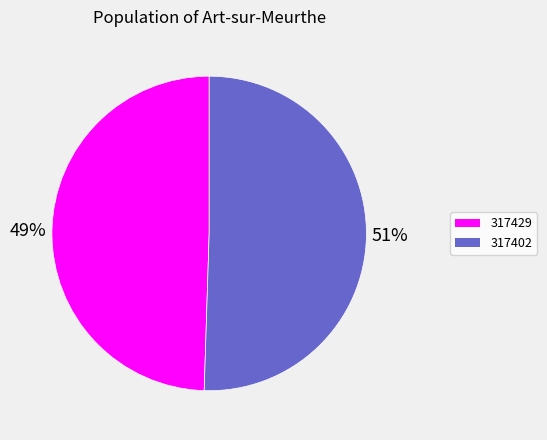

Count the number of slices in the pie.

2